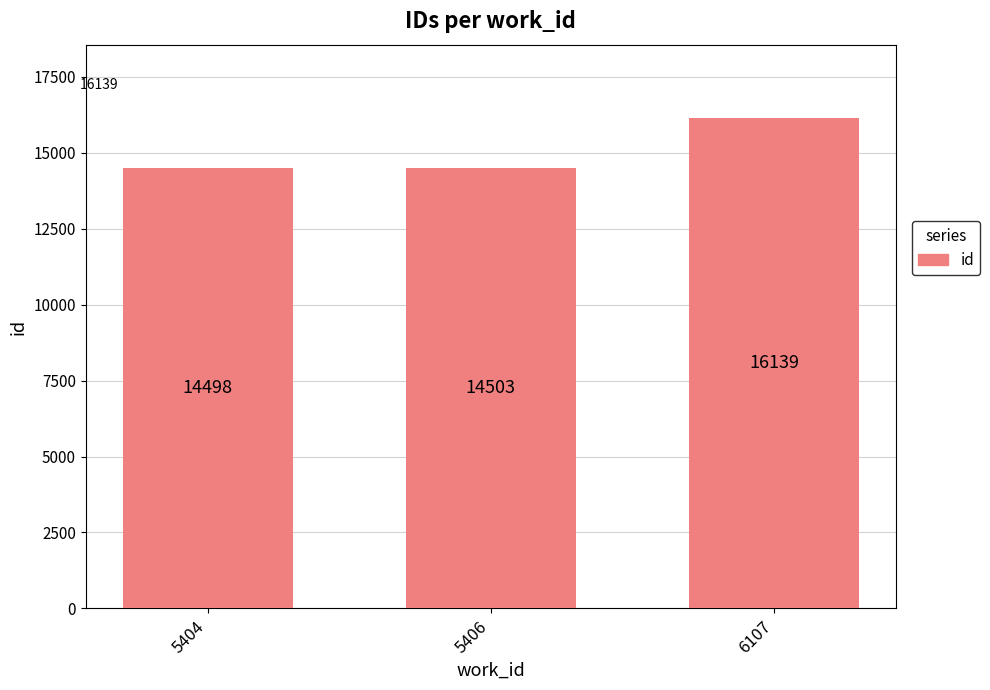

How many distinct data groups are displayed?

1